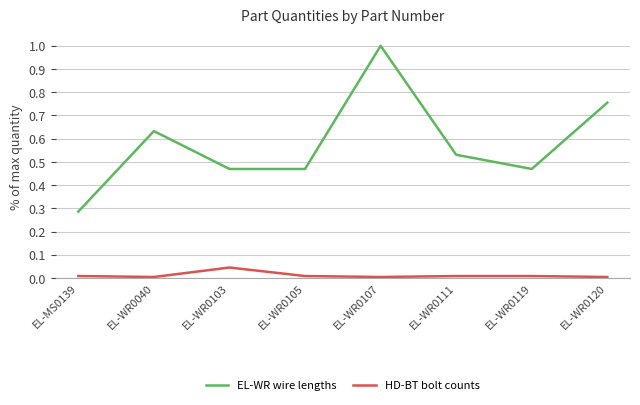

Rank the series by their average value, from highest to lowest.

EL-WR wire lengths, HD-BT bolt counts